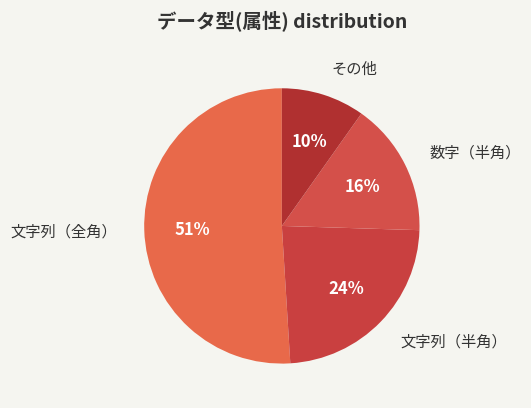

How many segments does this pie chart have?

4